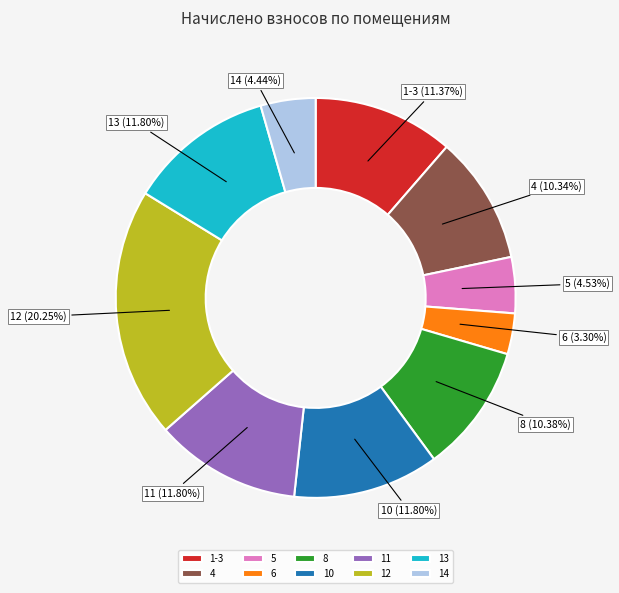

Is it true that 4 is 10% of the pie?

True